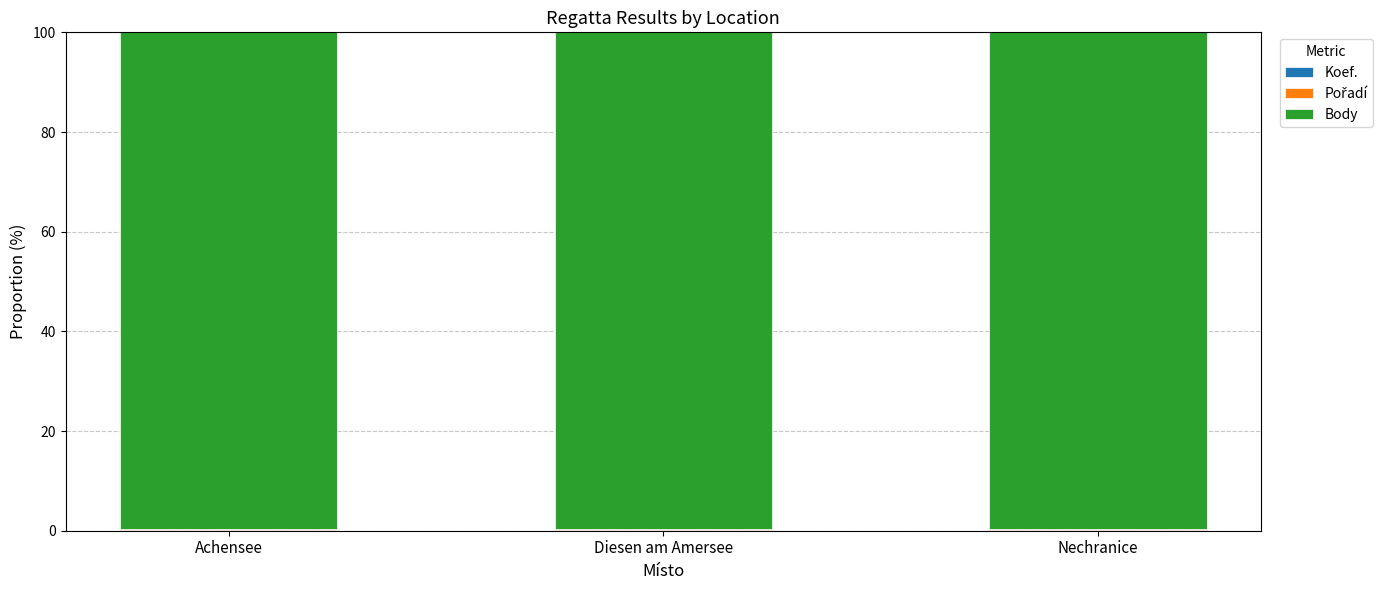

At which category is the sum across all series the highest?

Achensee